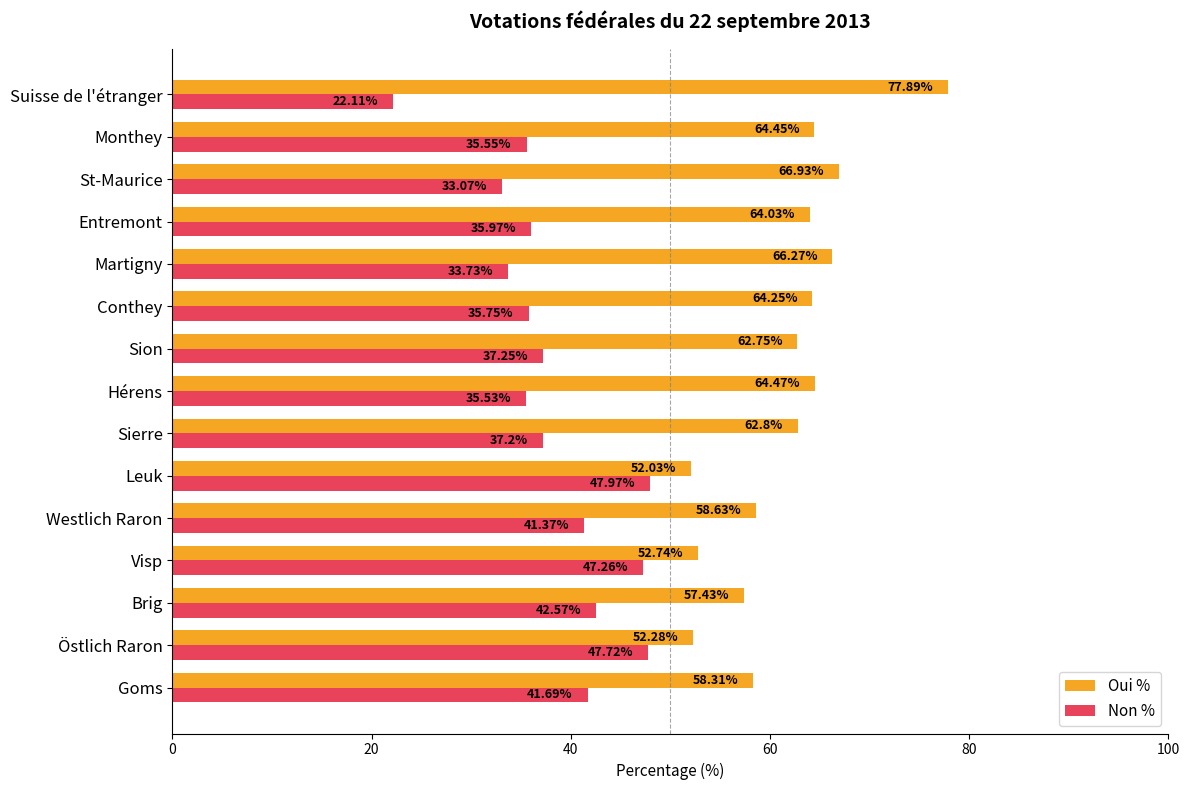

List the labels in order of Non % value, largest first.

Leuk, Östlich Raron, Visp, Brig, Goms, Westlich Raron, Sion, Sierre, Entremont, Conthey, Monthey, Hérens, Martigny, St-Maurice, Suisse de l'étranger